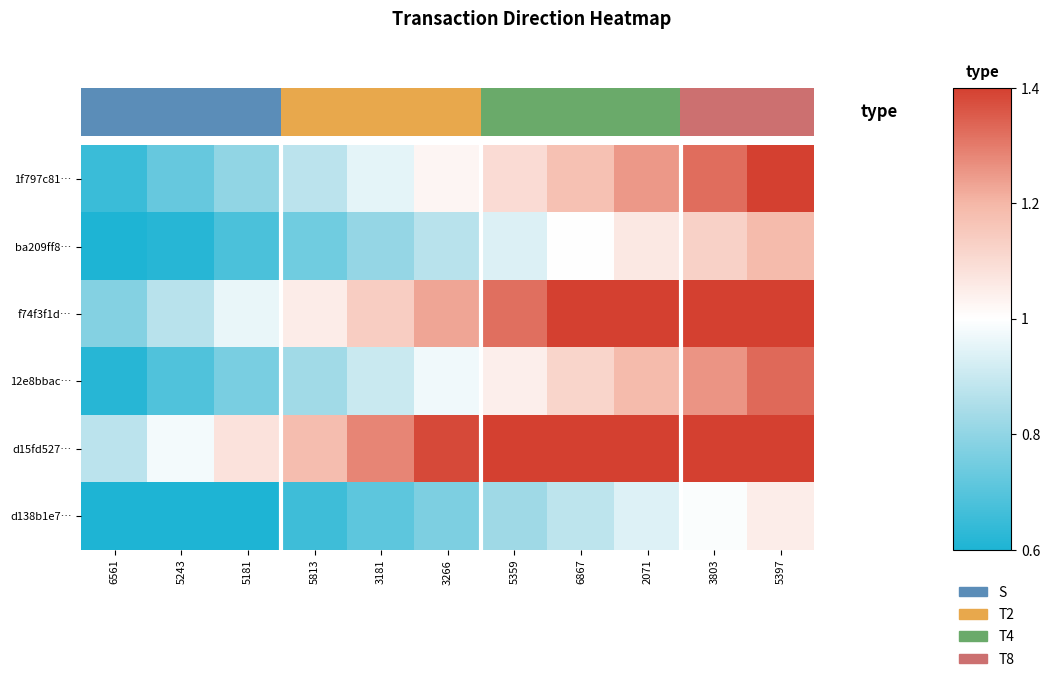

Which series has the largest range (max minus min)?

d15fd527…